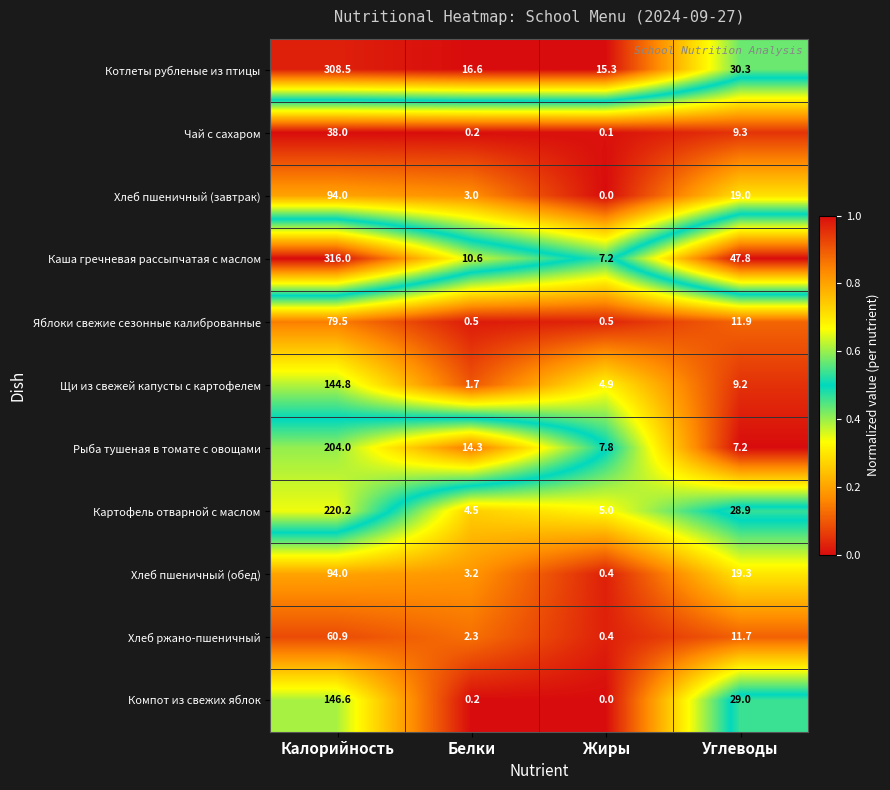

What is the difference between the second highest and minimum values in the Рыба тушеная в томате с овощами series?

7.1